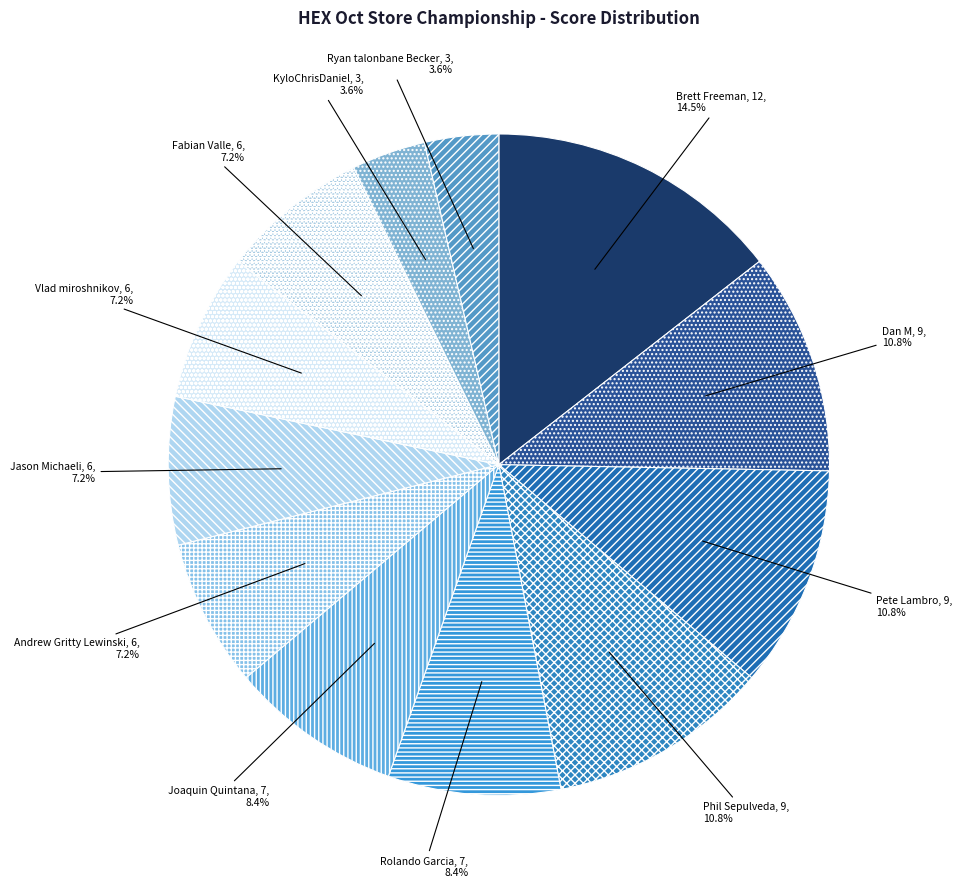

What percentage is the Andrew Gritty Lewinski slice, to the nearest percent?

7%